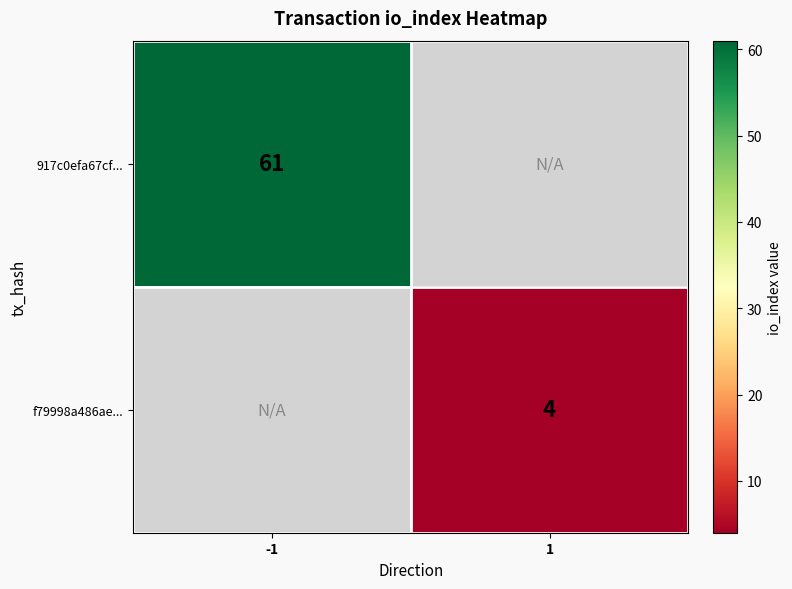

The f79998a486ae... series shows 4 at 1. True or false?

True